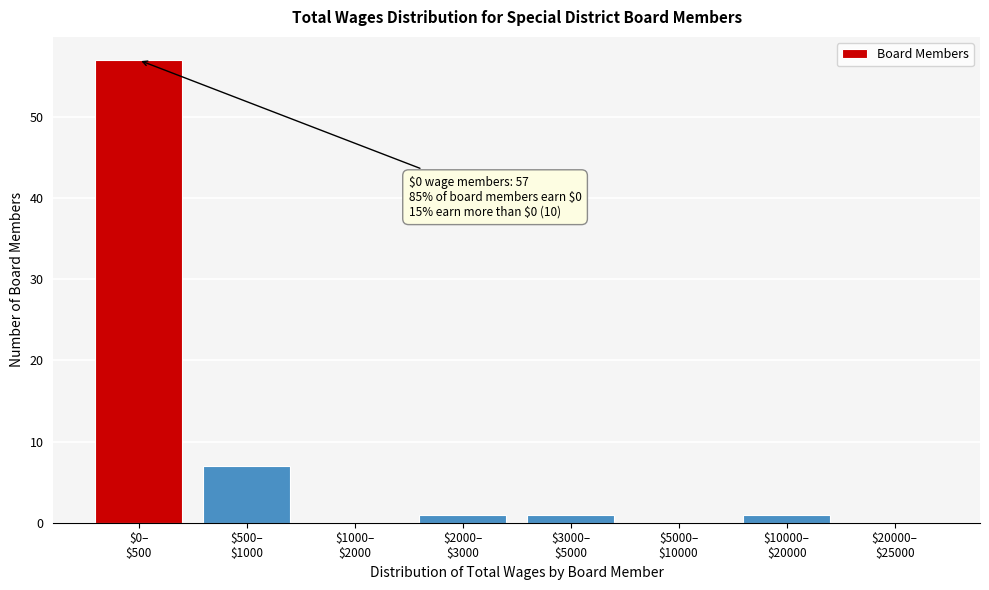

What is the sum of all values?

67